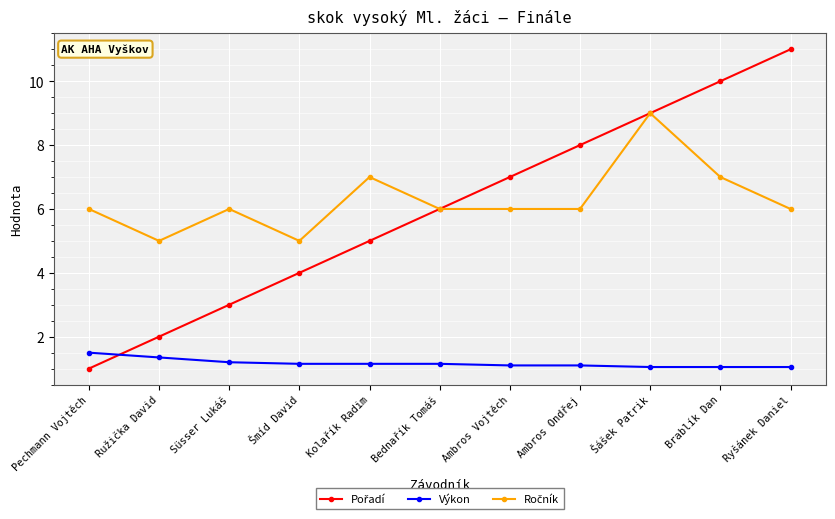

True or false: Výkon has a value of 1.1 at Ryšánek Daniel.

True